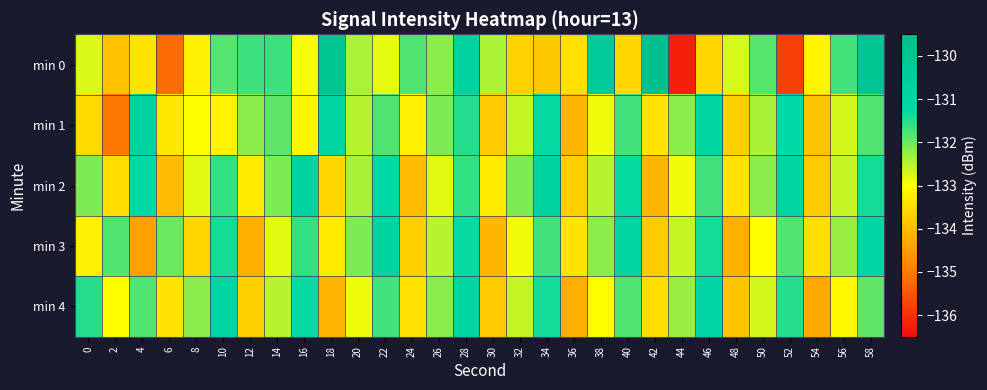

How many distinct data groups are displayed?

5